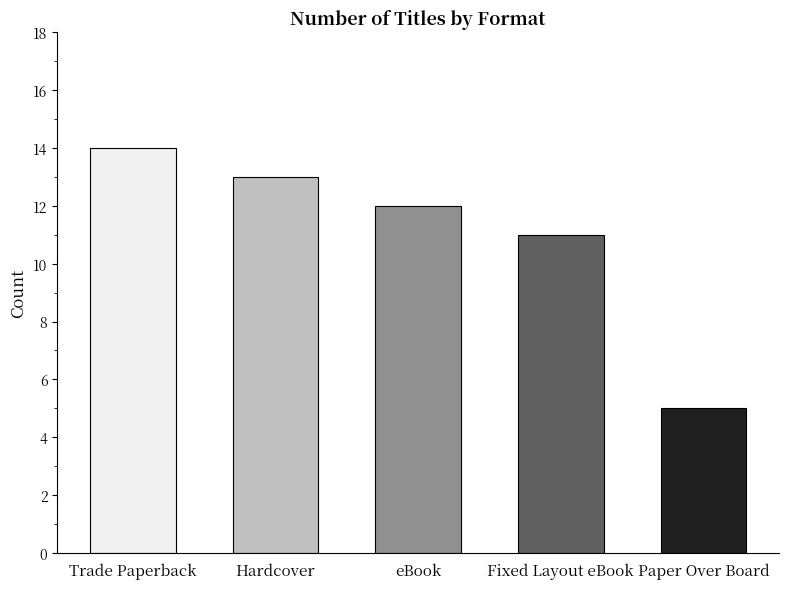

What is the value of the 4th bar from the left?

11